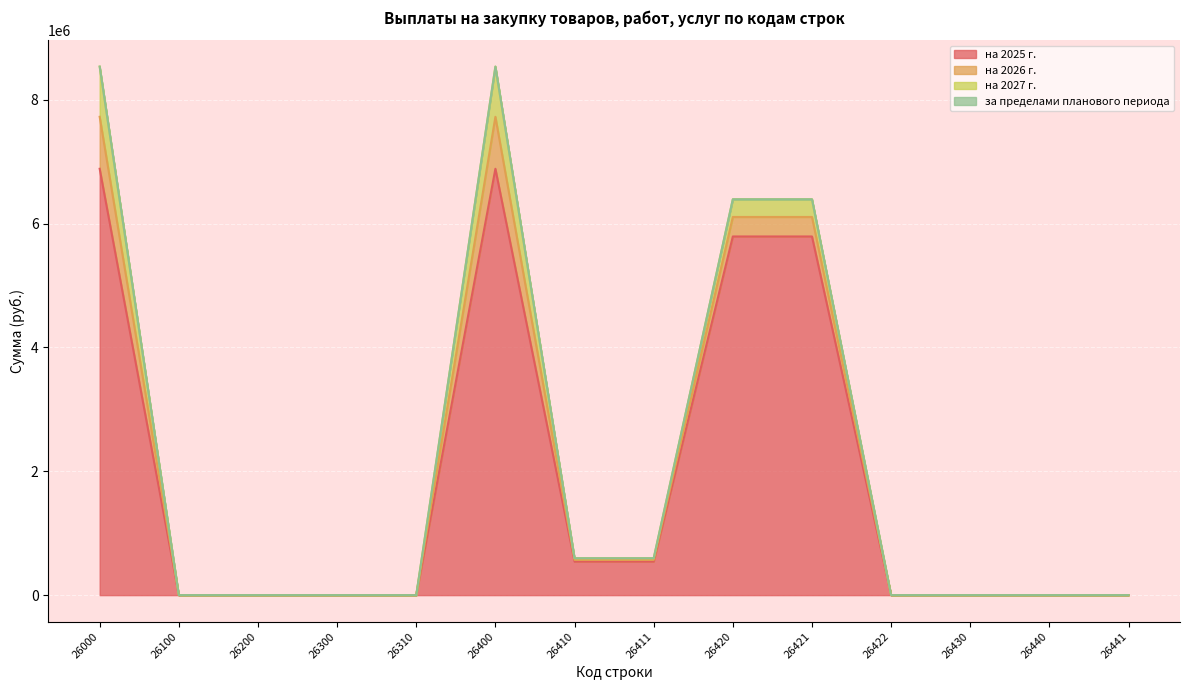

What is the maximum value for на 2025 г.?

6885295.8